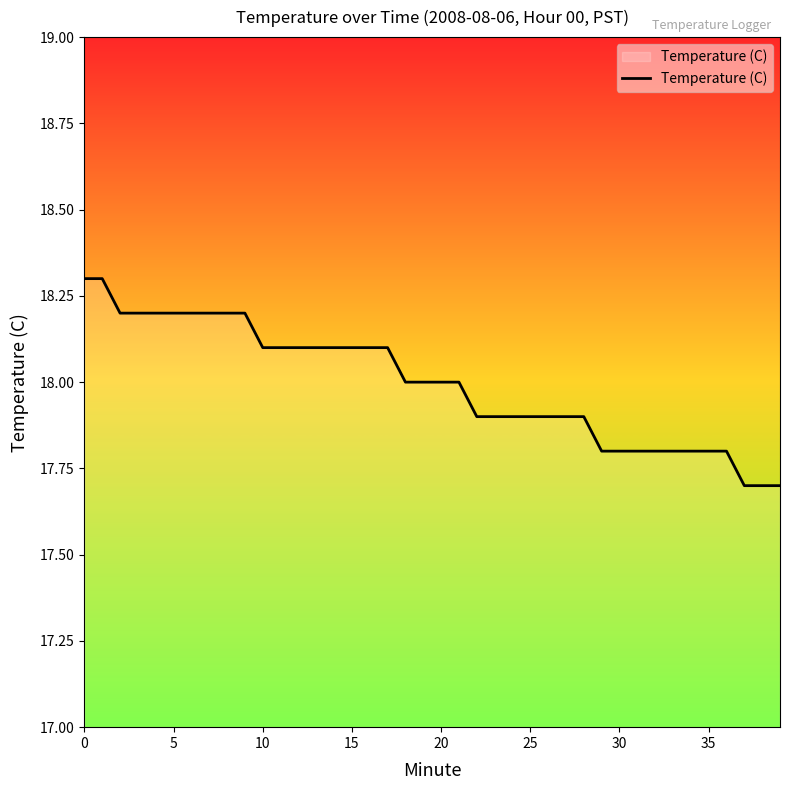

What is the maximum value shown in the chart?

18.3